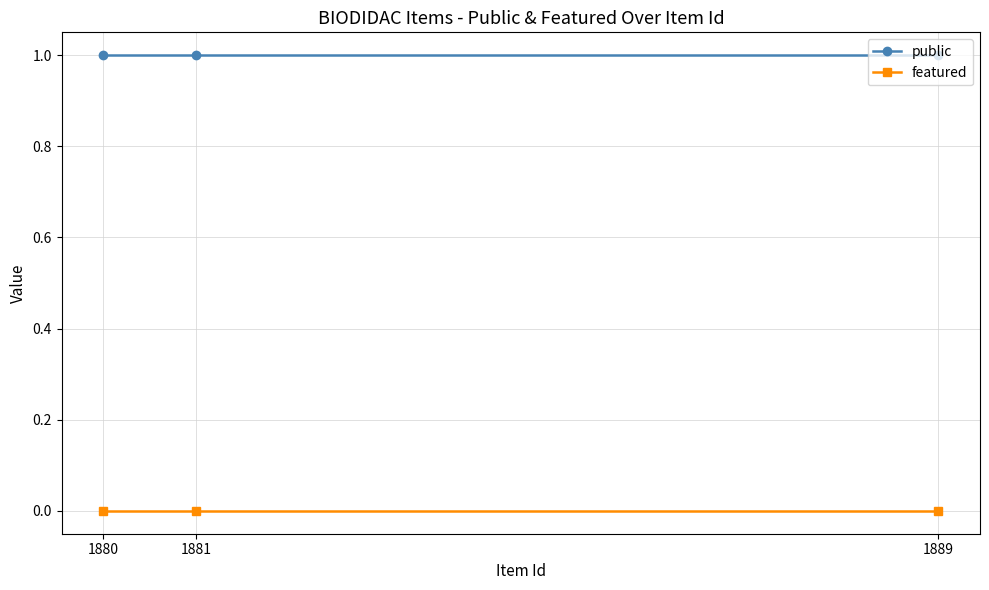

Reading left to right, what are all the values shown in this chart?

public: 1880=1	1881=1	1889=1
featured: 1880=0	1881=0	1889=0